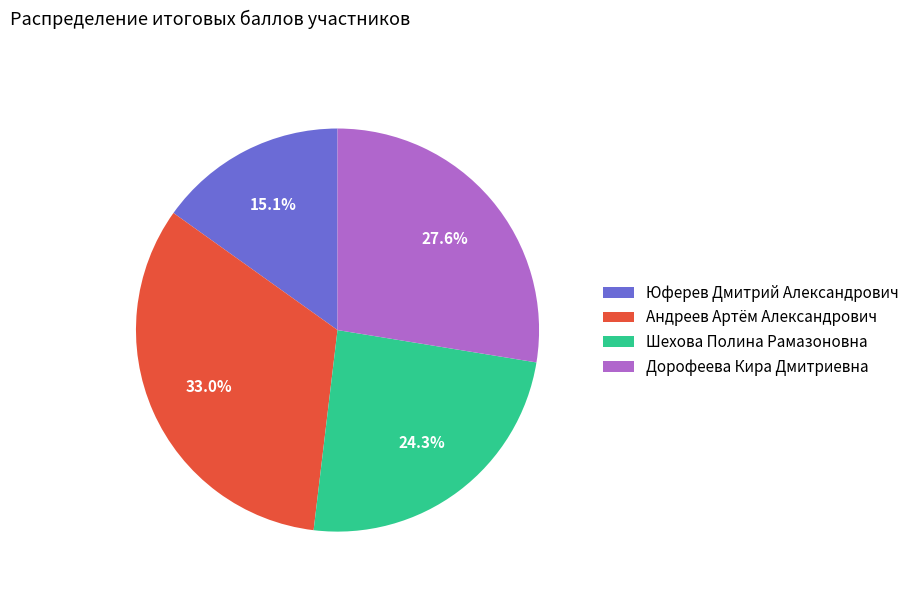

How many segments does this pie chart have?

4